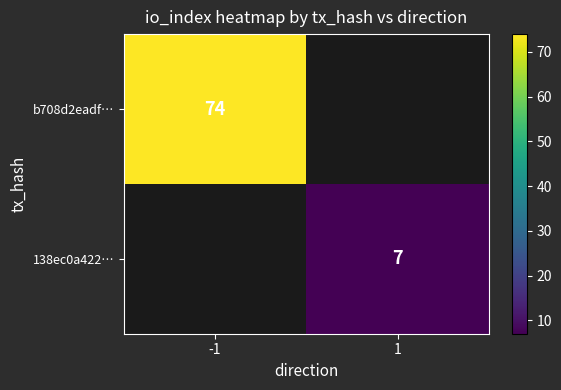

Is the value of 138ec0a422… at 1 greater than the value of b708d2eadf… at -1?

No